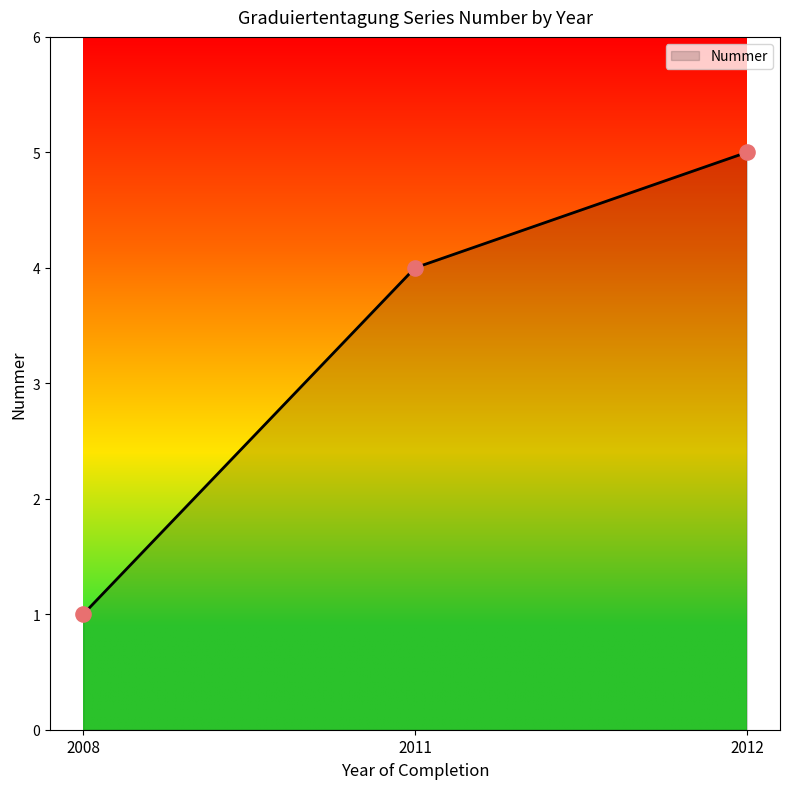

Which has a higher value, 2008 or 2011?

2011